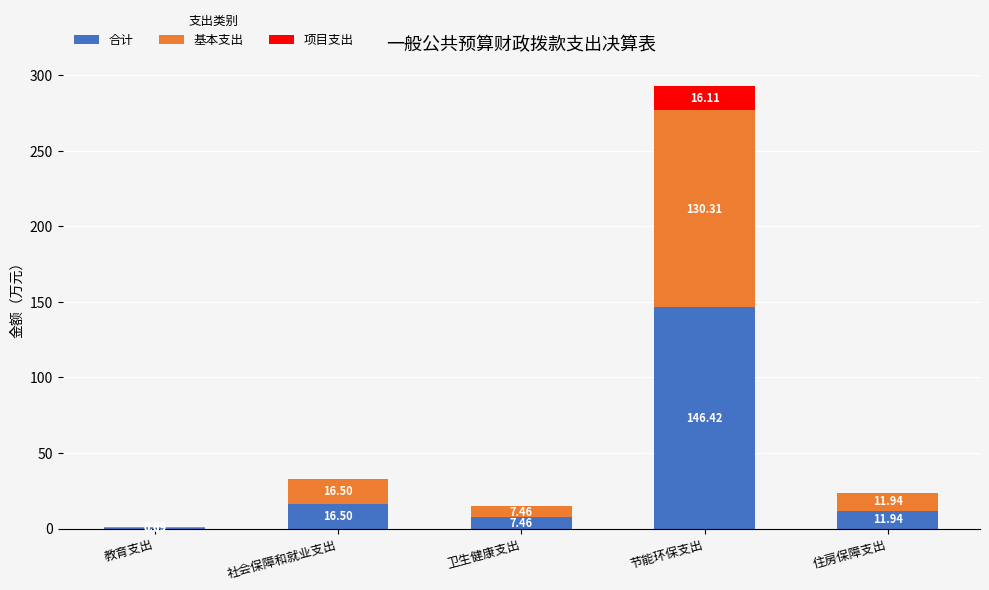

At which label is 合计 closest to 73?

社会保障和就业支出